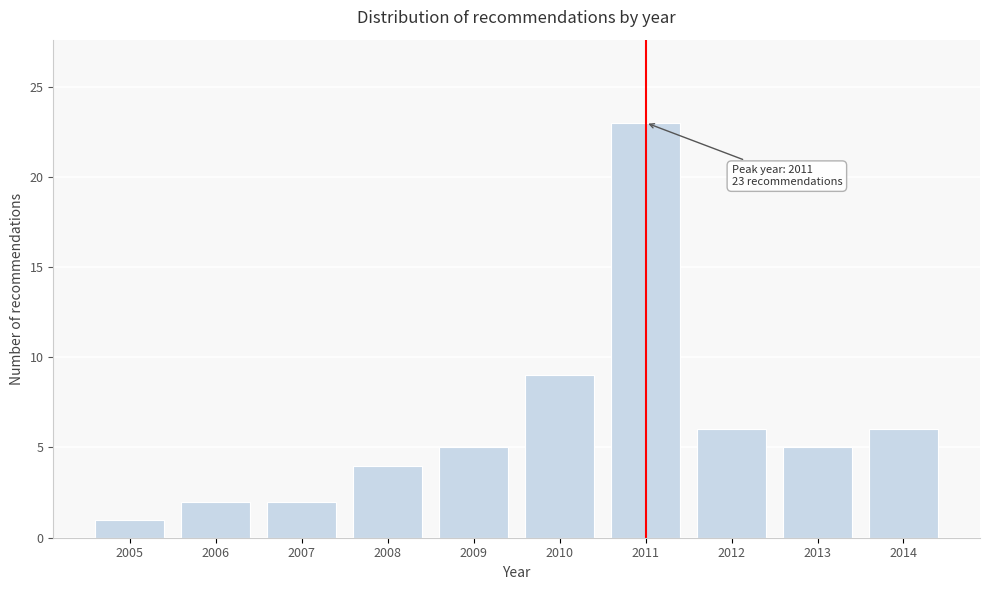

Reading left to right, list all the values displayed in this chart.

2005=1	2006=2	2007=2	2008=4	2009=5	2010=9	2011=23	2012=6	2013=5	2014=6